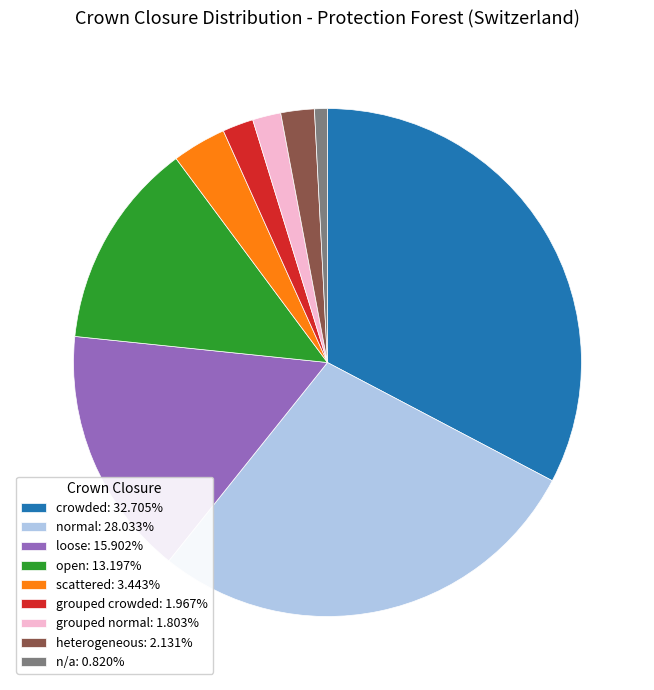

Count the number of slices in the pie.

9